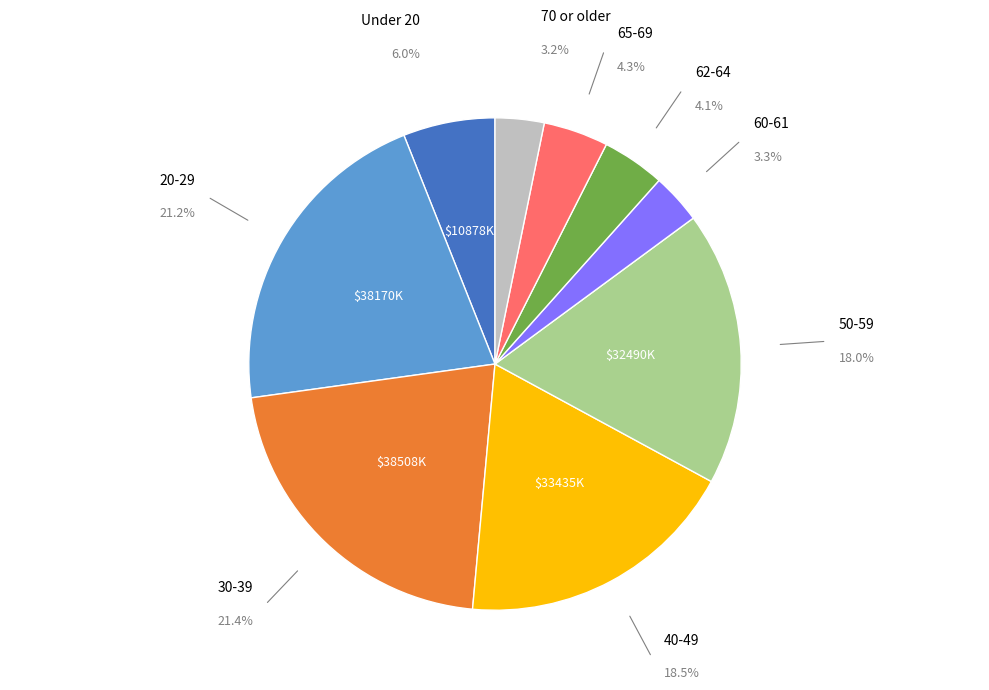

Is there a majority slice in this chart?

No